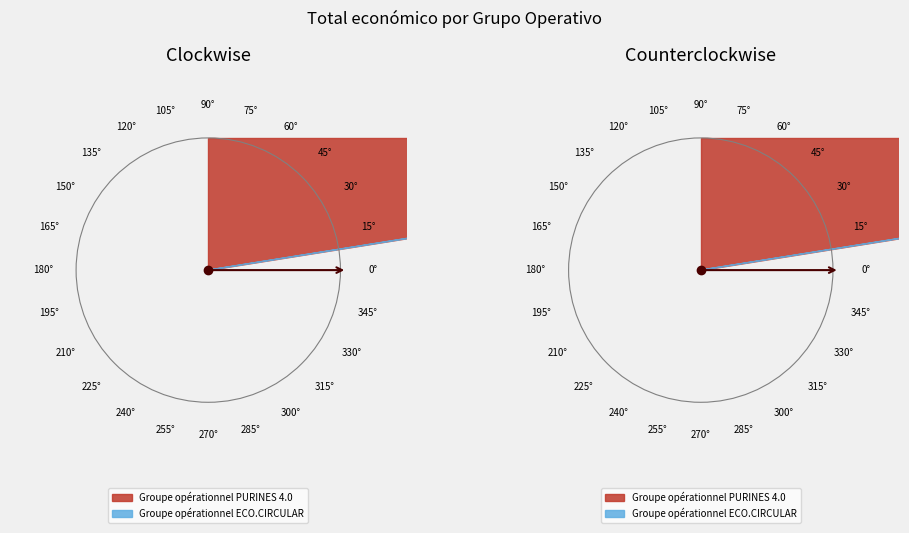

Is there a majority slice in this chart?

Yes